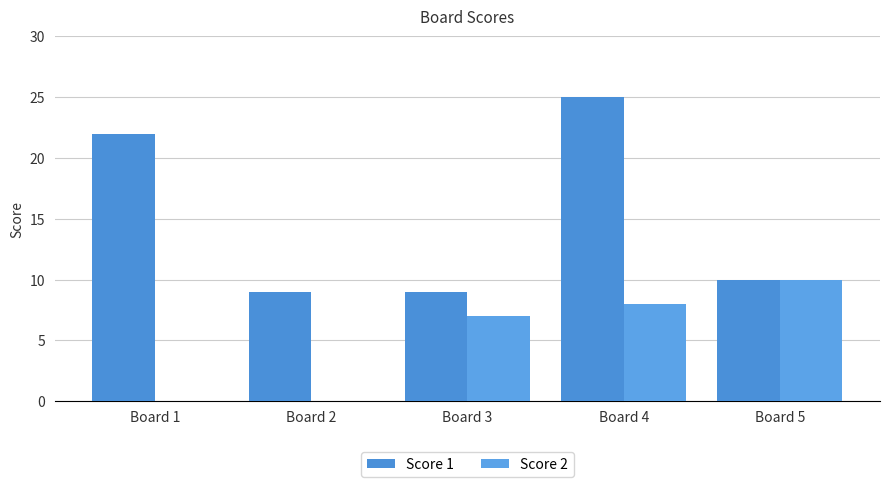

Rank the series by their average value, from highest to lowest.

Score 1, Score 2